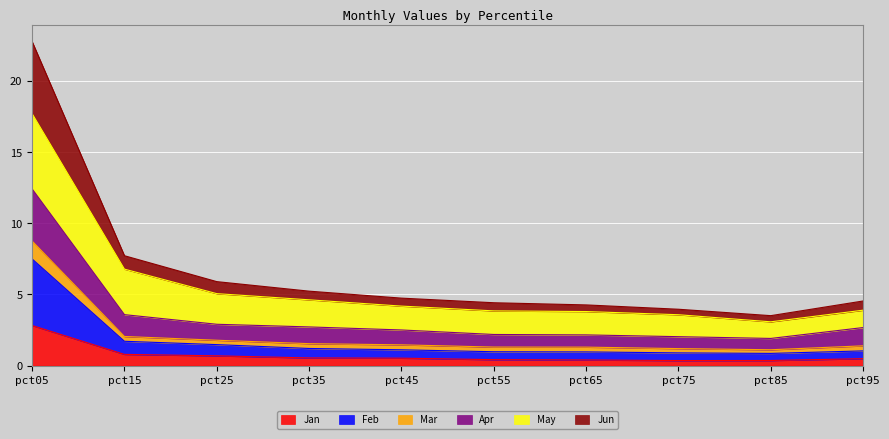

What are all the series names shown in the legend?

Jan, Feb, Mar, Apr, May, Jun